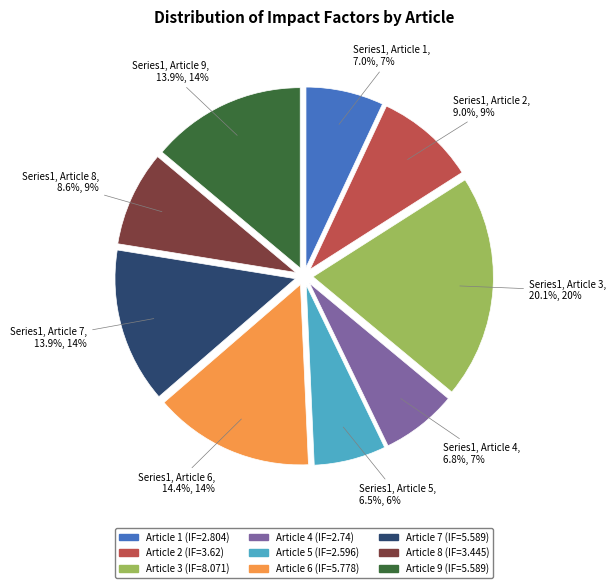

Is there a majority slice in this chart?

No